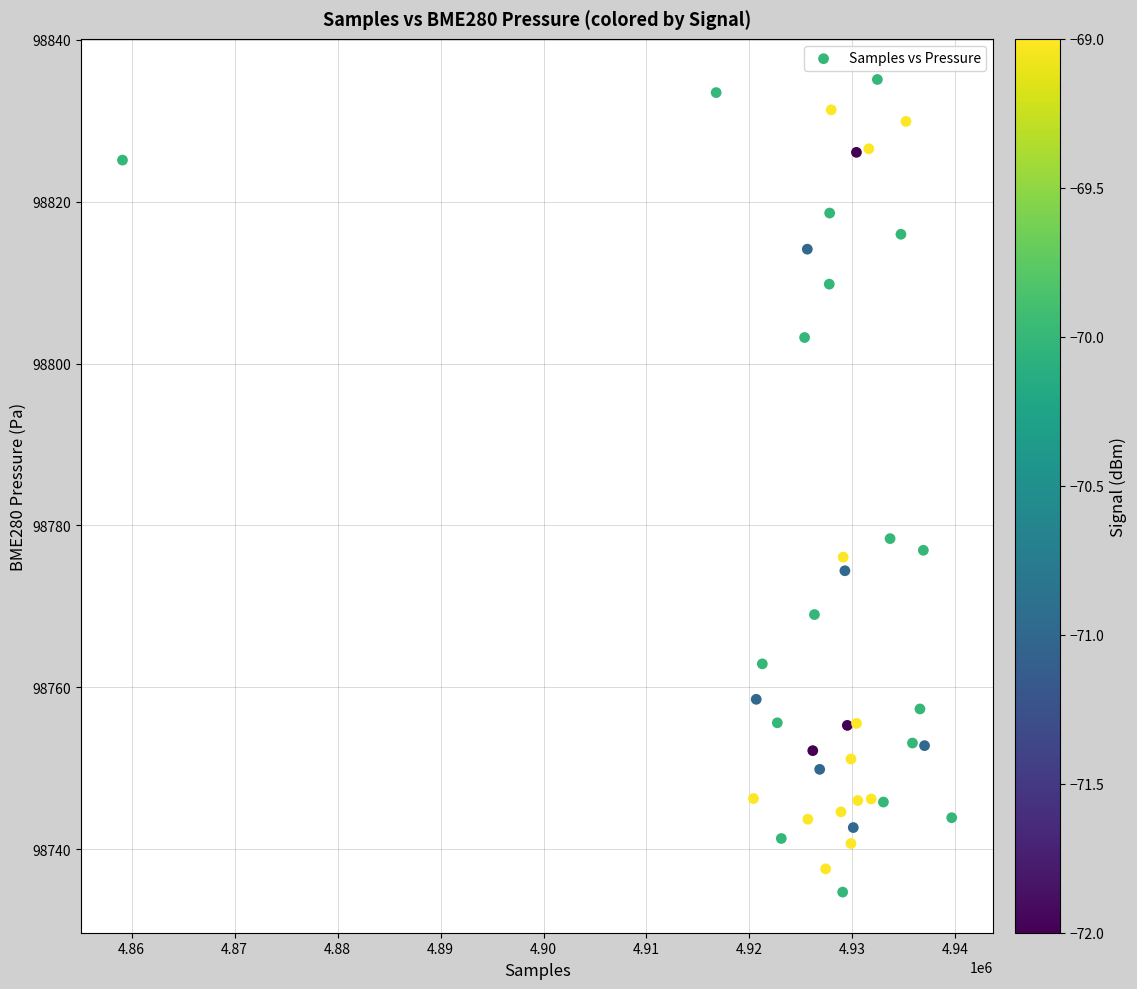

What Y value in the scatter plot is closest to 98784?

98778.4